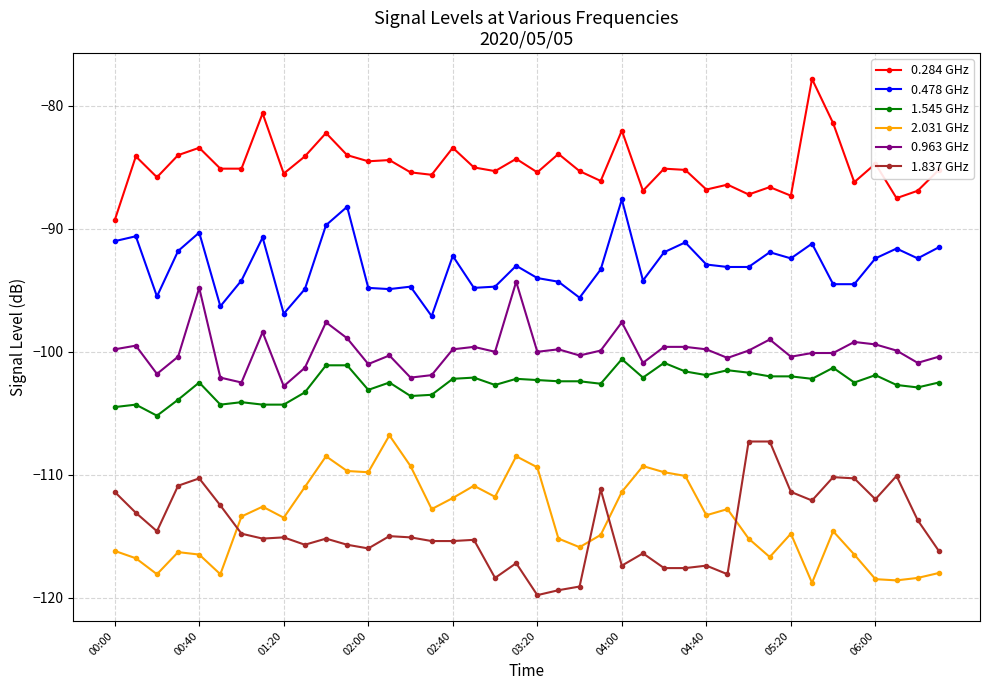

Which series has the largest total across all categories?

0.284 GHz